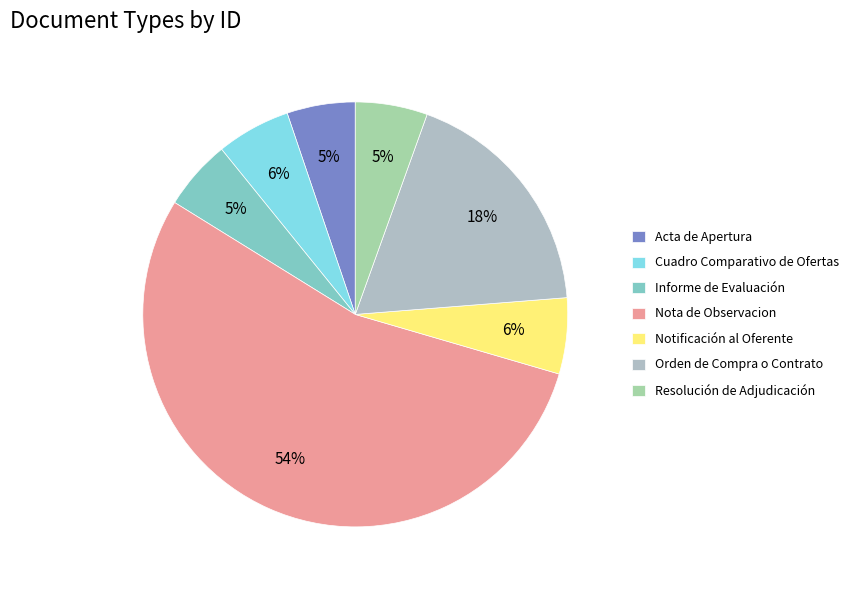

Is it true that Cuadro Comparativo de Ofertas is 1% of the pie?

False